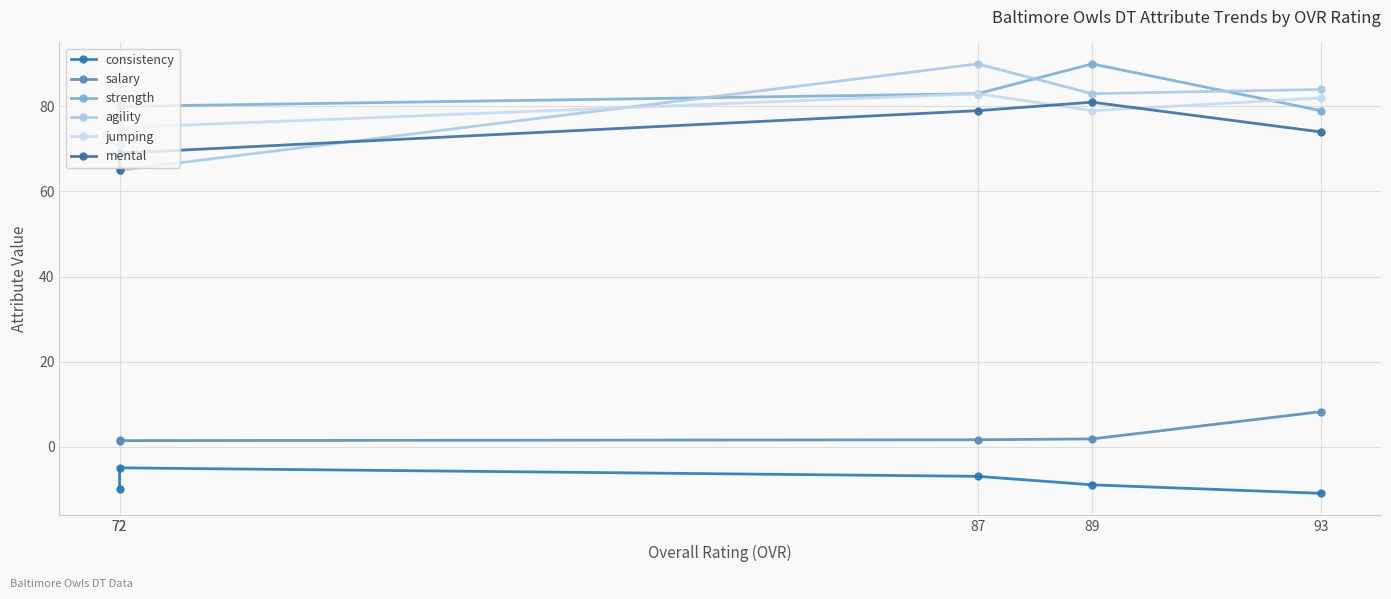

What are all the series names shown in the legend?

consistency, salary, strength, agility, jumping, mental